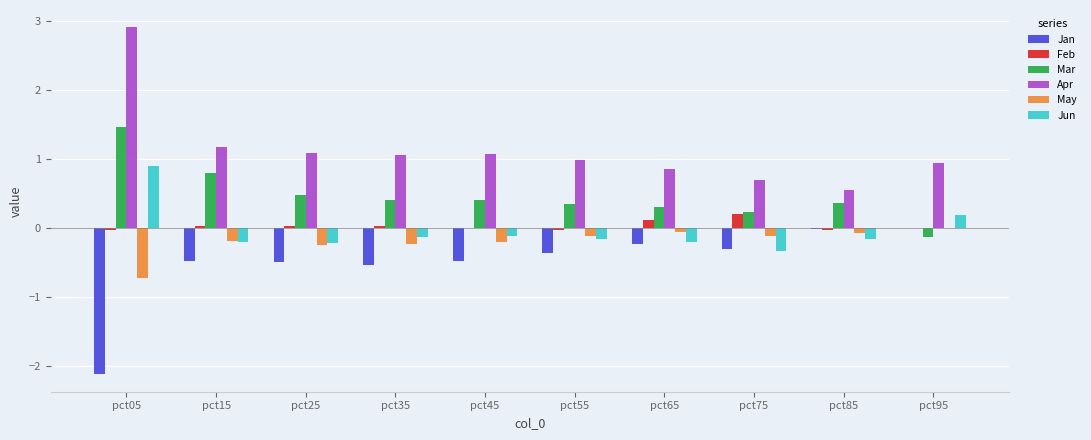

Is the value of Mar at pct25 greater than the value of May at pct55?

Yes